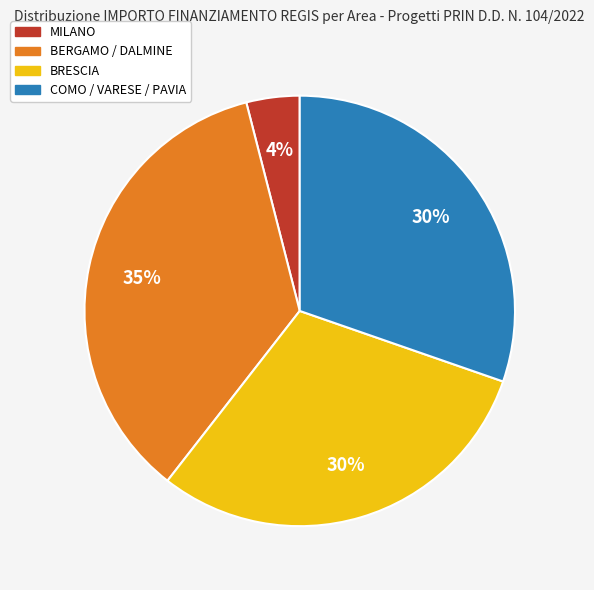

To the nearest percent, what percentage of the pie is BRESCIA?

30%